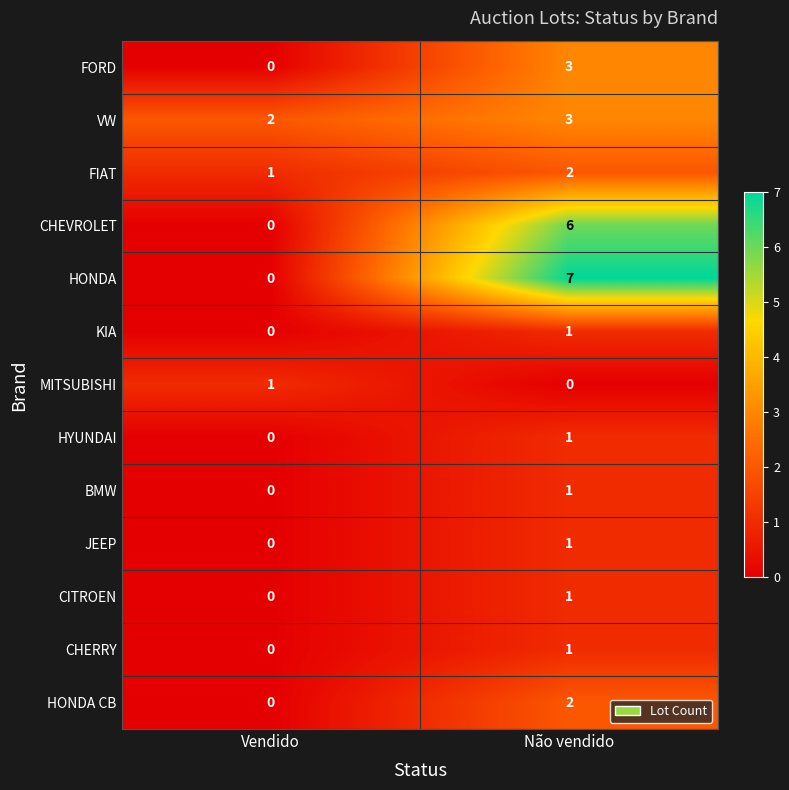

How many series are shown in this chart?

13